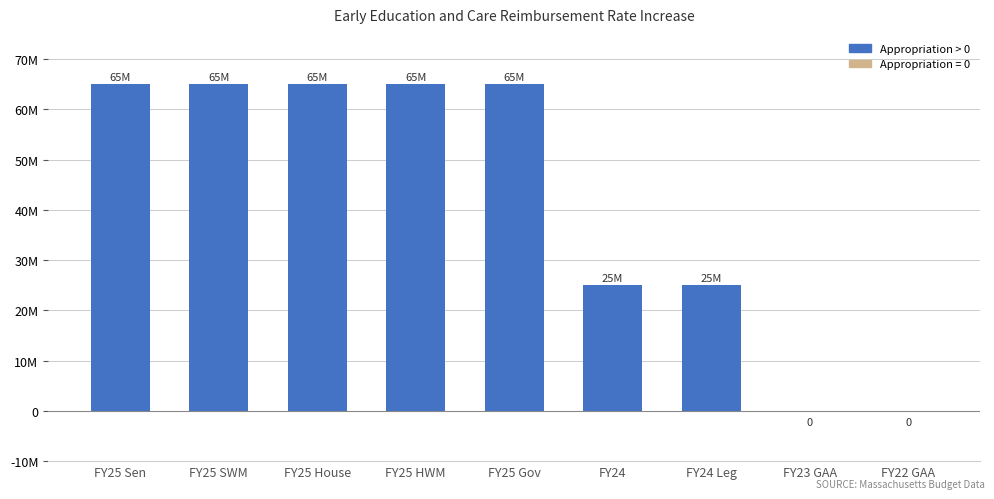

List the labels in order of value, smallest first.

FY23 GAA, FY22 GAA, FY24, FY24 Leg, FY25 Sen, FY25 SWM, FY25 House, FY25 HWM, FY25 Gov